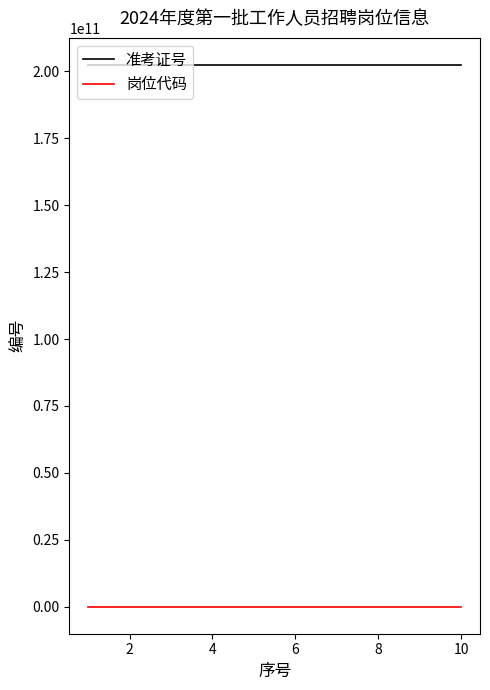

What is the greatest value displayed?

202403230318